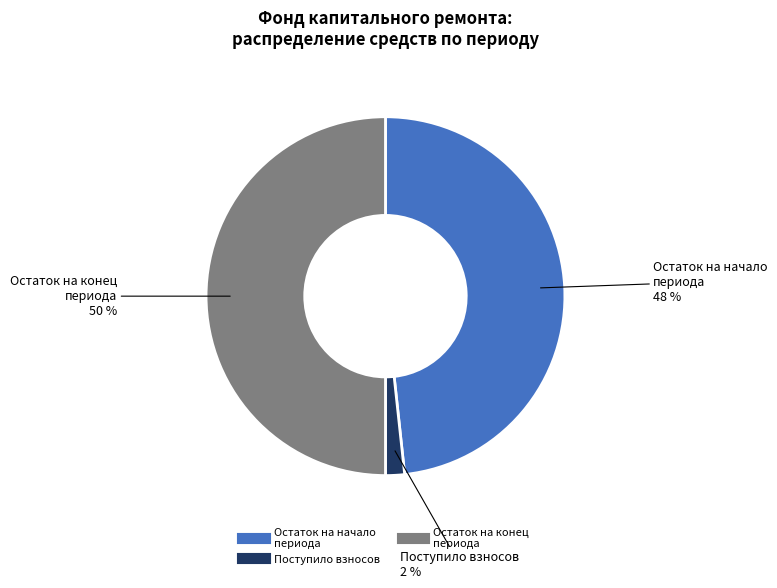

To the nearest percent, what is the difference between the largest and smallest slice percentages?

48%